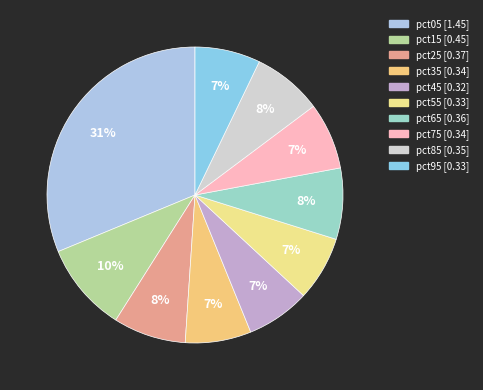

To the nearest percent, what portion does pct55 represent?

7%